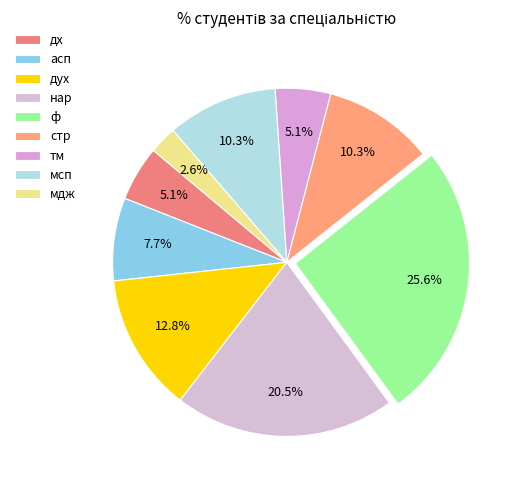

Is it true that дух is 20% of the pie?

False